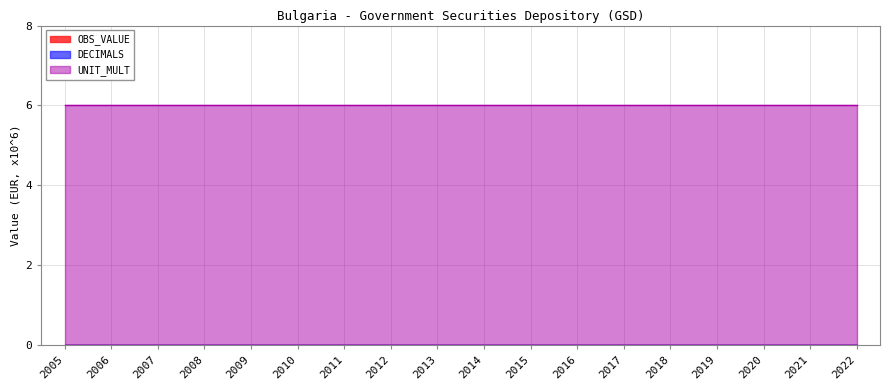

How many lines are shown in the chart?

3